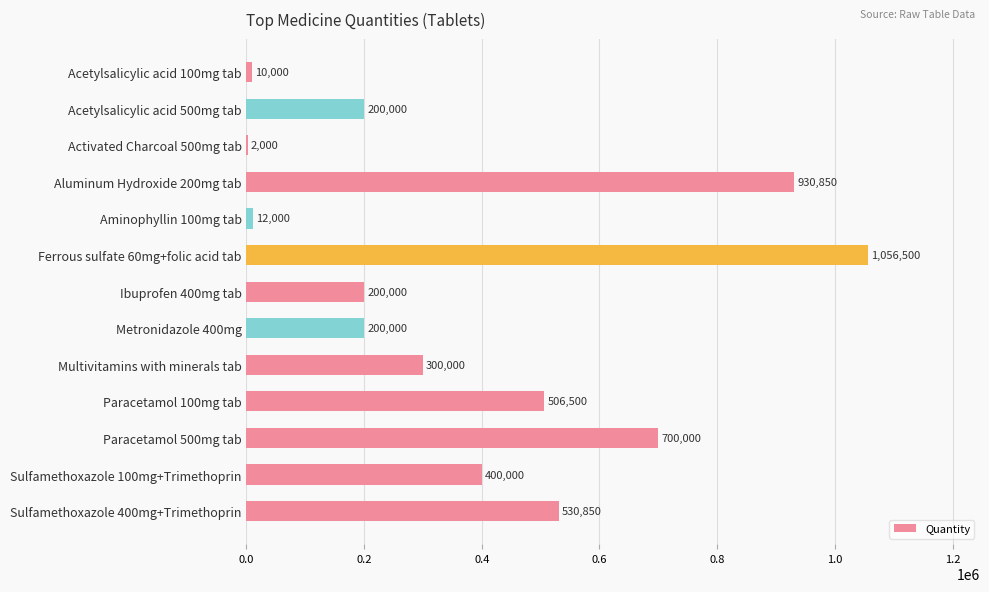

Reading top to bottom, transcribe all the data shown in this chart.

Acetylsalicylic acid 100mg tab=10000	Acetylsalicylic acid 500mg tab=200000	Activated Charcoal 500mg tab=2000	Aluminum Hydroxide 200mg tab=930850	Aminophyllin 100mg tab=12000	Ferrous sulfate 60mg+folic acid tab=1056500	Ibuprofen 400mg tab=200000	Metronidazole 400mg=200000	Multivitamins with minerals tab=300000	Paracetamol 100mg tab=506500	Paracetamol 500mg tab=700000	Sulfamethoxazole 100mg+Trimethoprin=400000	Sulfamethoxazole 400mg+Trimethoprin=530850